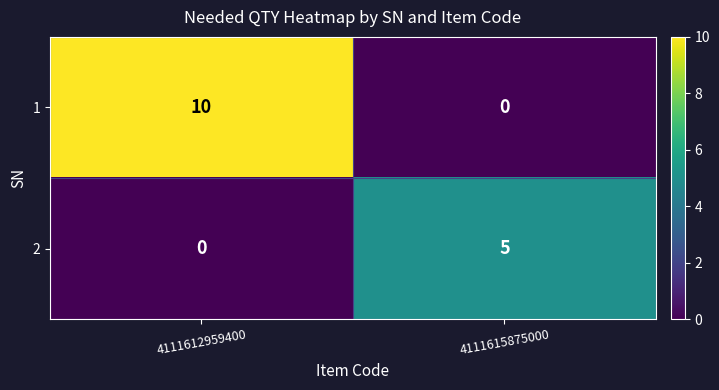

What is the difference between the maximum and minimum values in the 2 series?

5